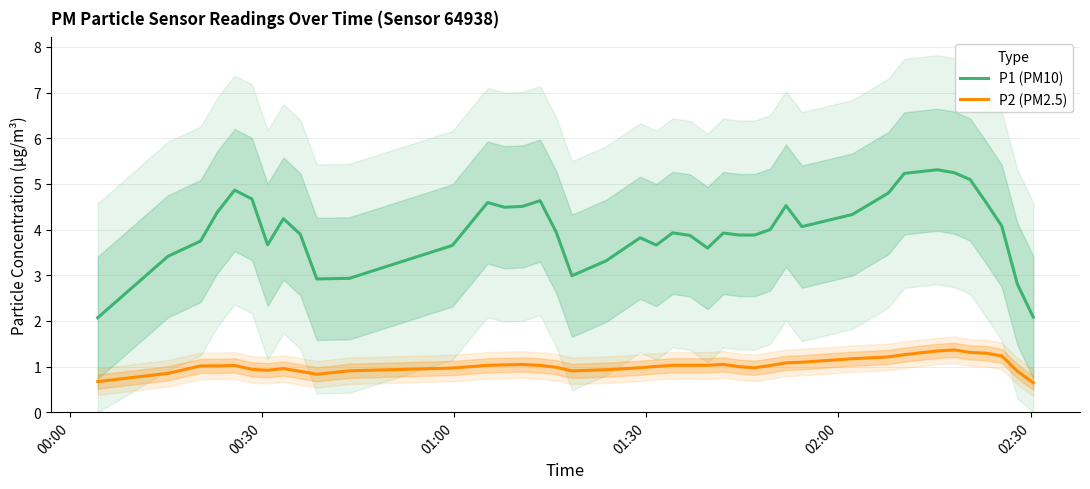

What is the maximum value for P2 (PM2.5)?

1.4